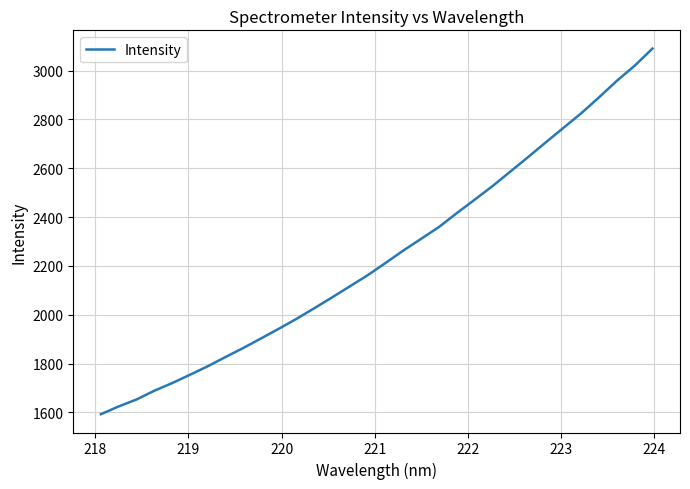

What is the maximum value shown in the chart?

3089.9